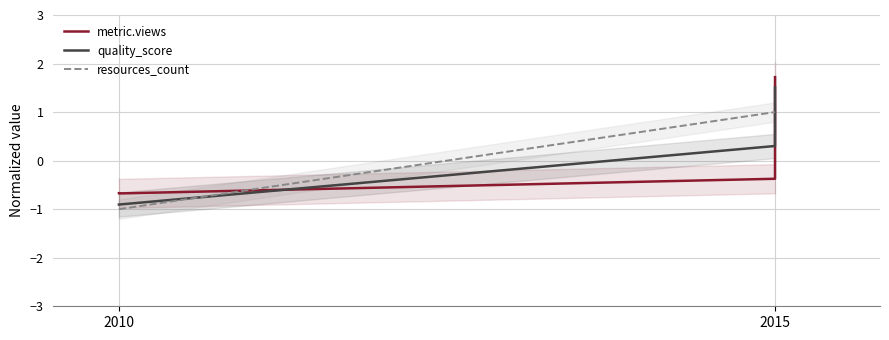

Does the chart display data point markers on the line(s)?

No